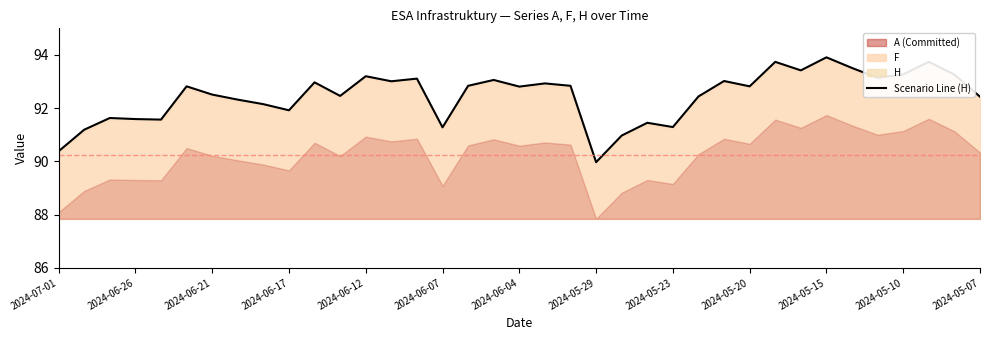

Reading left to right, extract all data points from this chart.

90.4	91.2	91.6	91.6	91.6	92.8	92.5	92.3	92.2	91.9	93.0	92.5	93.2	93.0	93.1	91.3	92.8	93.1	92.8	92.9	92.8	90.0	91.0	91.5	91.3	92.4	93.0	92.8	93.7	93.4	93.9	93.5	93.1	93.3	93.7	93.3	92.4